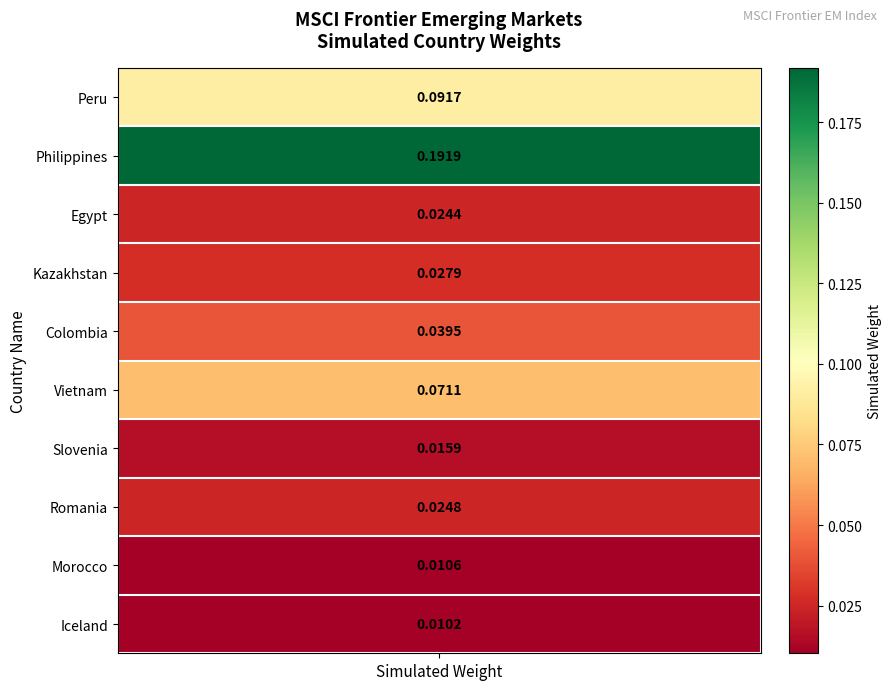

Reading right to left, list all the values displayed in this chart.

0.0	0.0	0.0	0.0	0.1	0.0	0.0	0.0	0.2	0.1